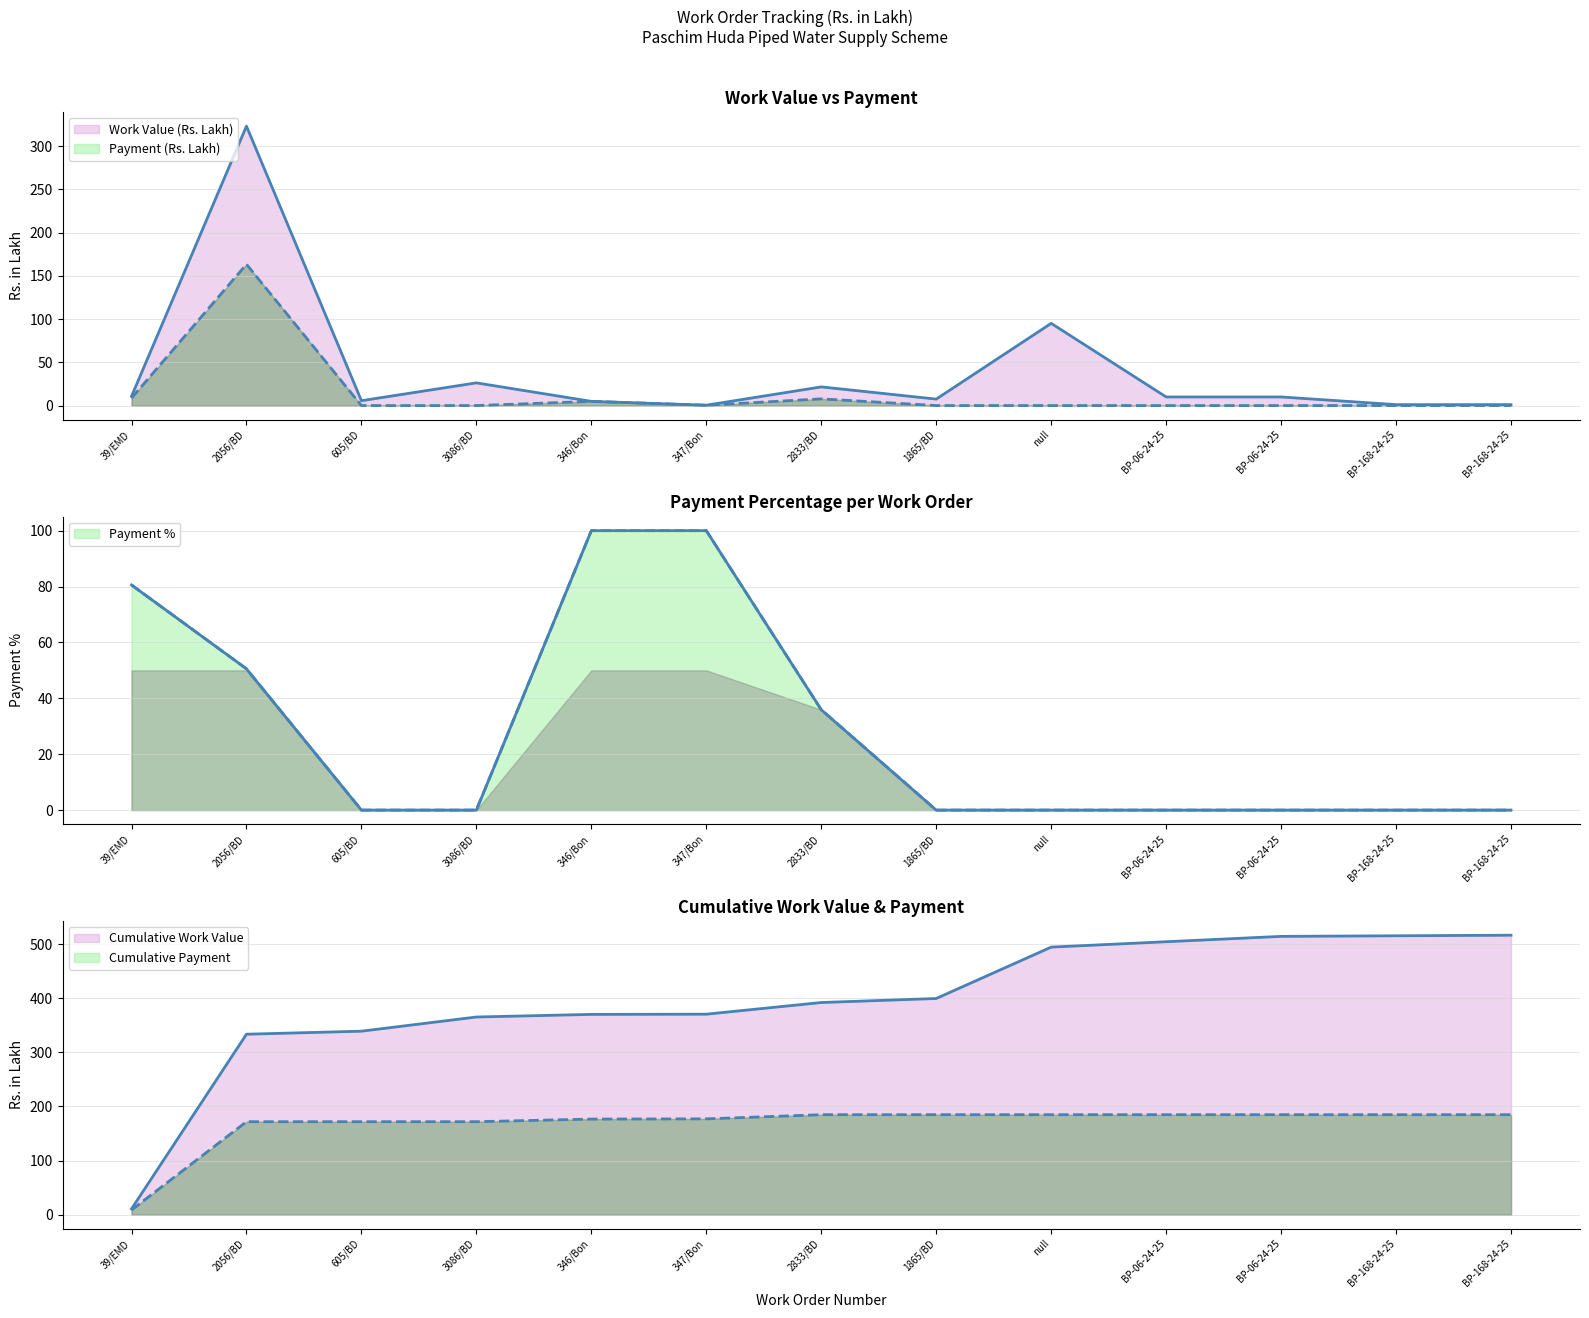

Where does the Work Value (Rs. Lakh) series first go above 9?

39/EMD